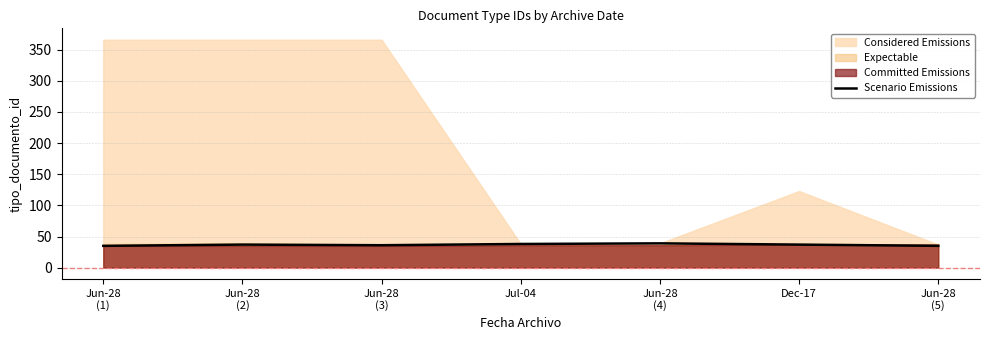

Read the value at Jun-28
(2).

37